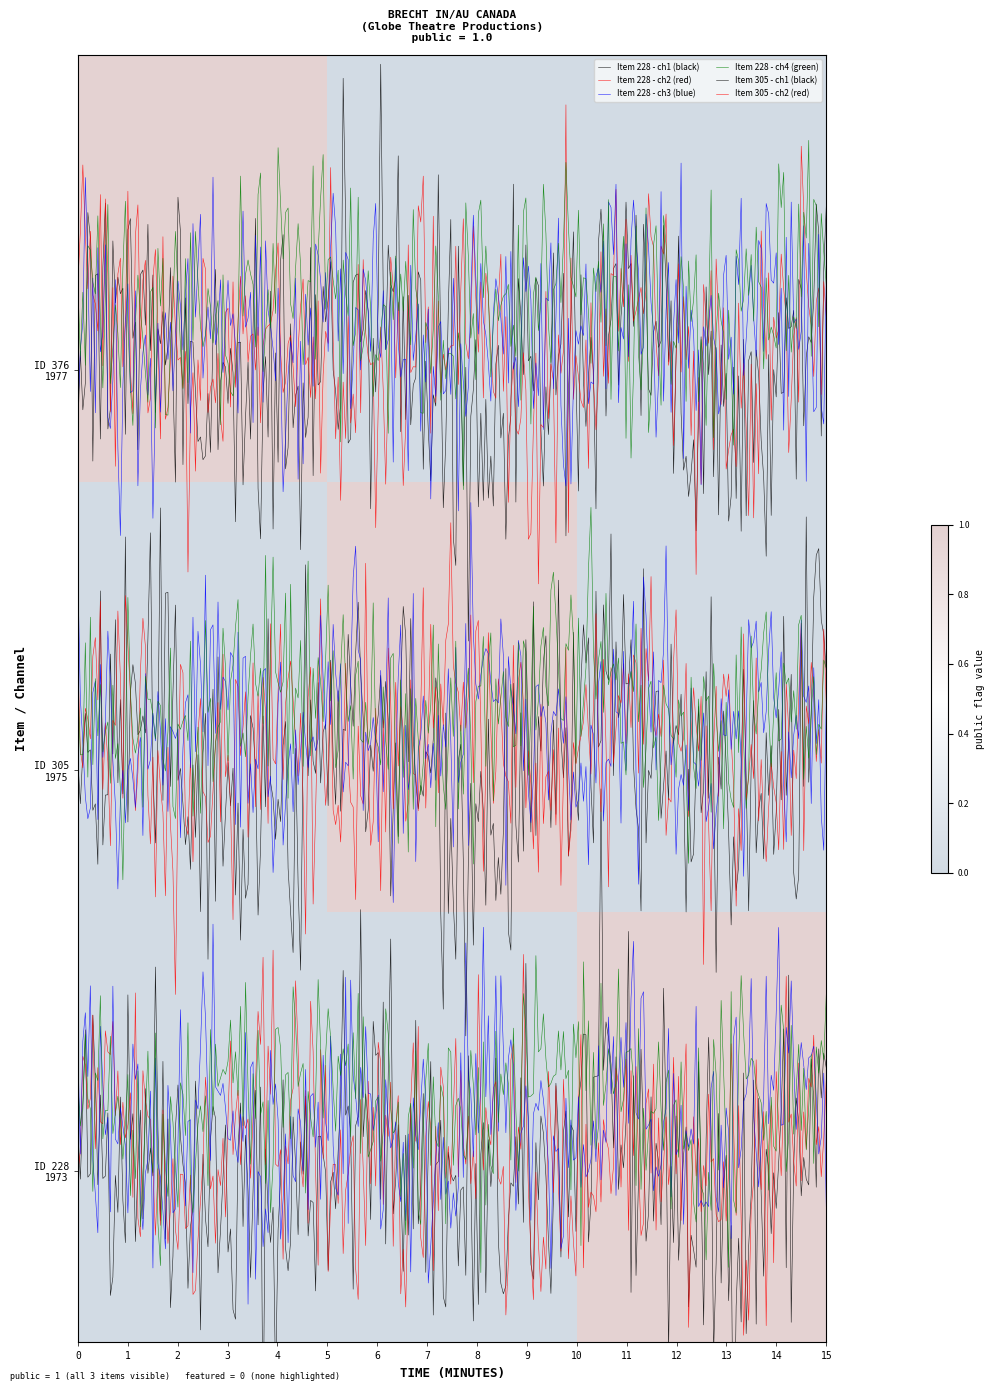

What is the spread (max minus min) of values at 1975?

1